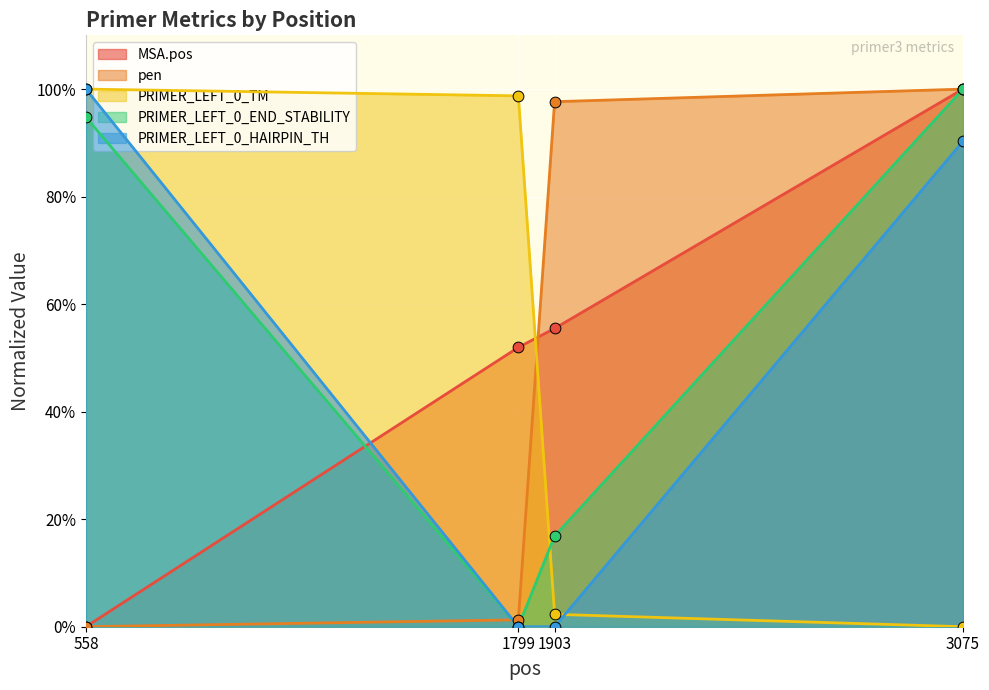

At how many categories does at least one series exceed 0?

4